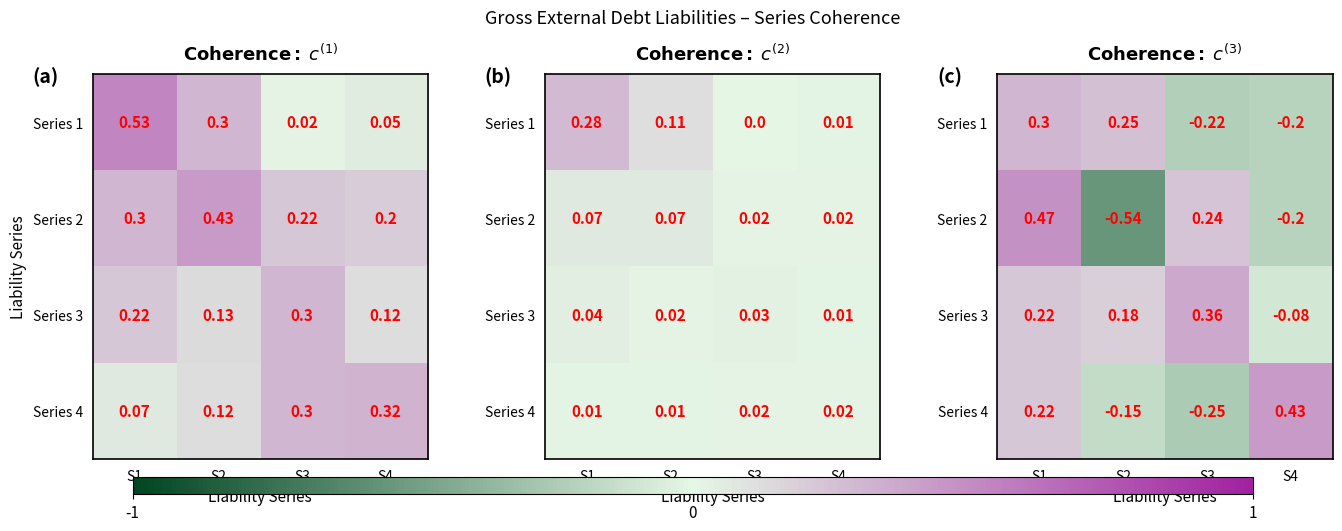

How many values in Series 1 are above zero?

2